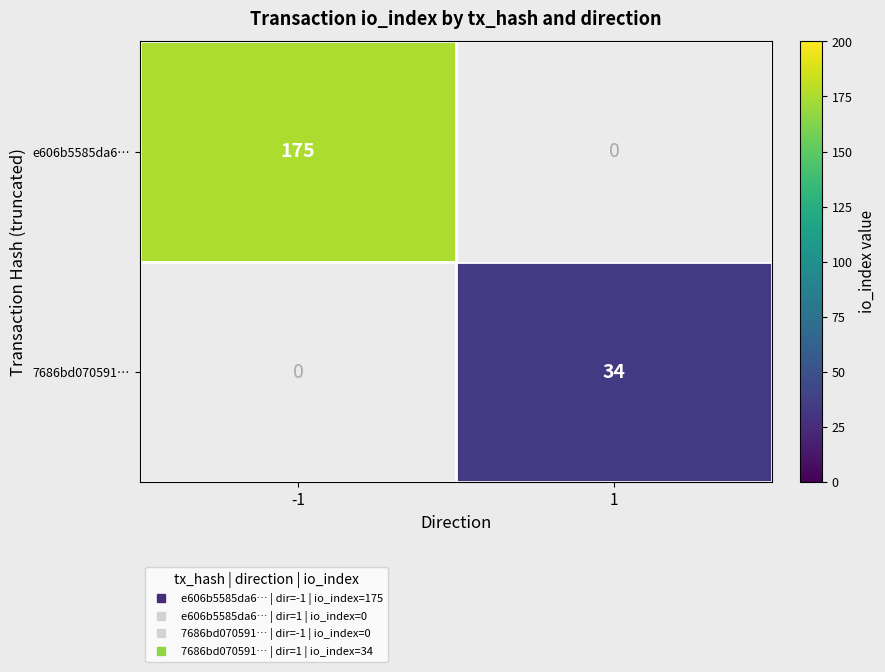

True or false: 7686bd070591… has a value of 57.6 at 1.

False